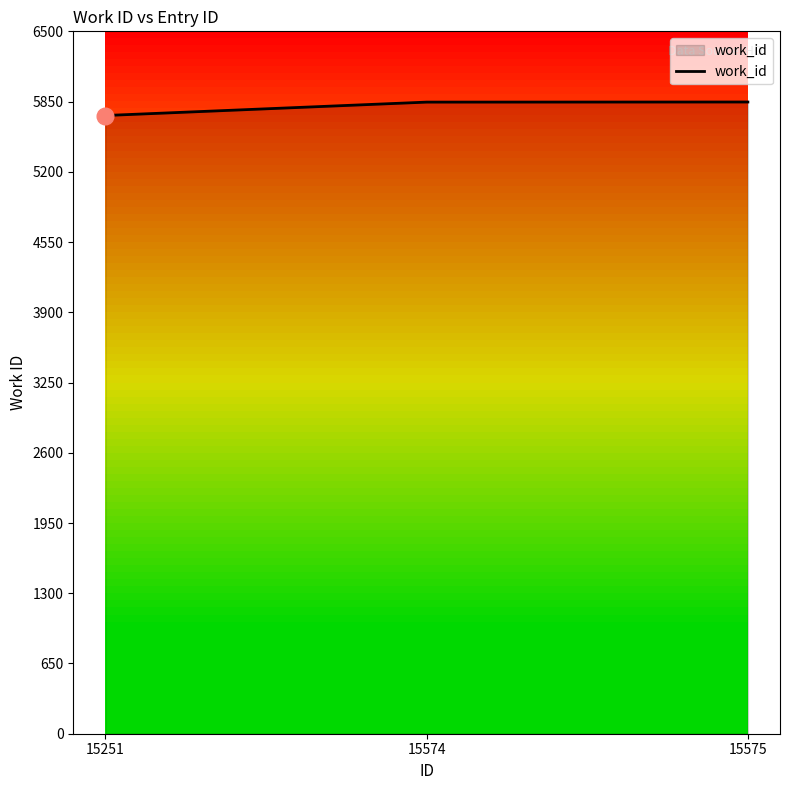

What is the change in value from 15251 to 15575?

+125